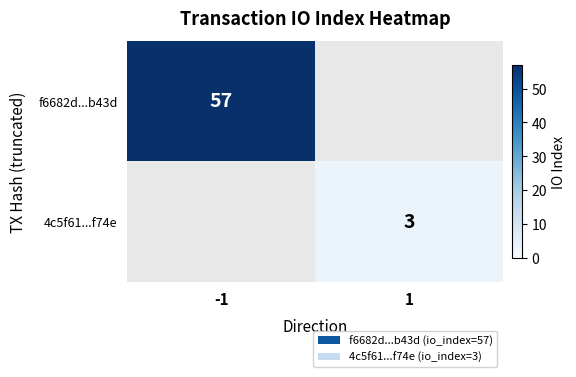

Is the value of 4c5f61...f74e at 1 greater than the value of f6682d...b43d at -1?

No